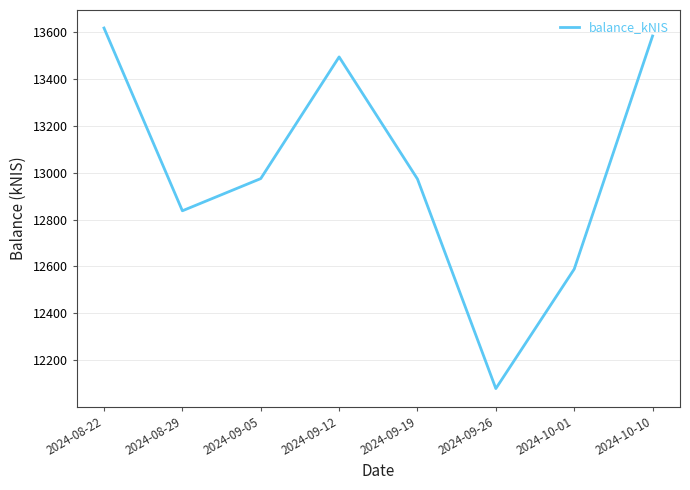

What is the average value?

13018.4